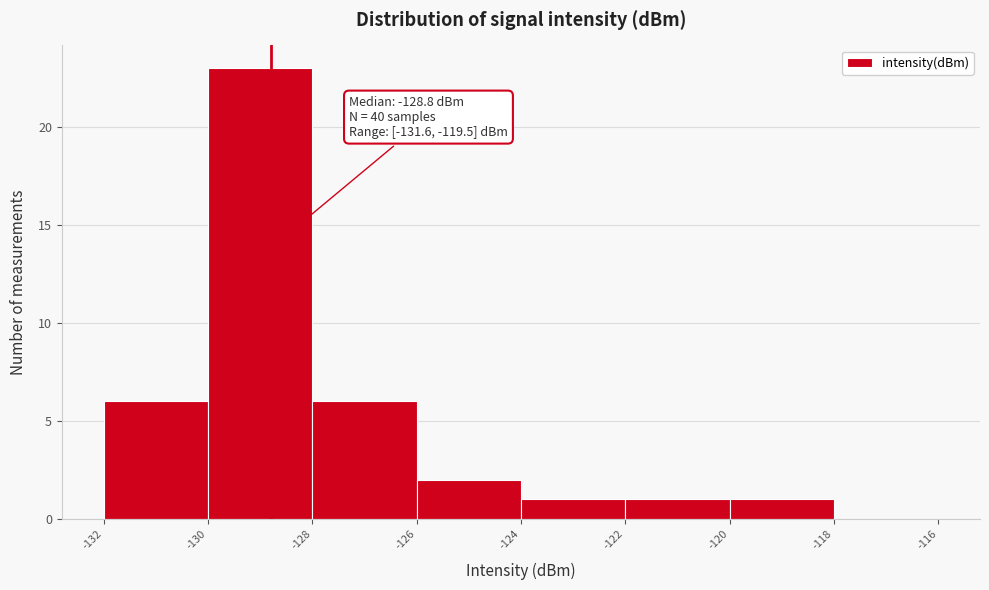

Over which range of the x-axis is the bar tallest?

-130 to -128